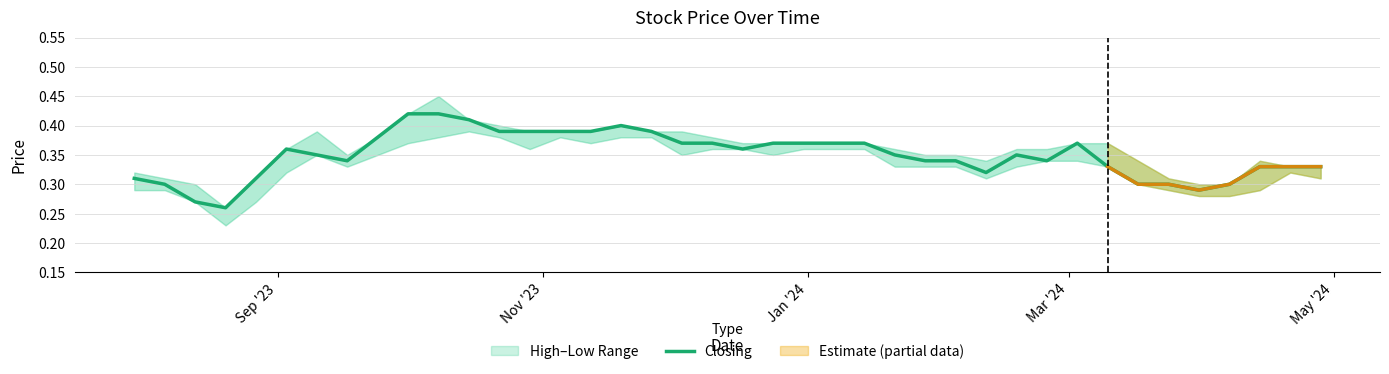

The chart shows a value of 0.2 at Nov '23. True or false?

False